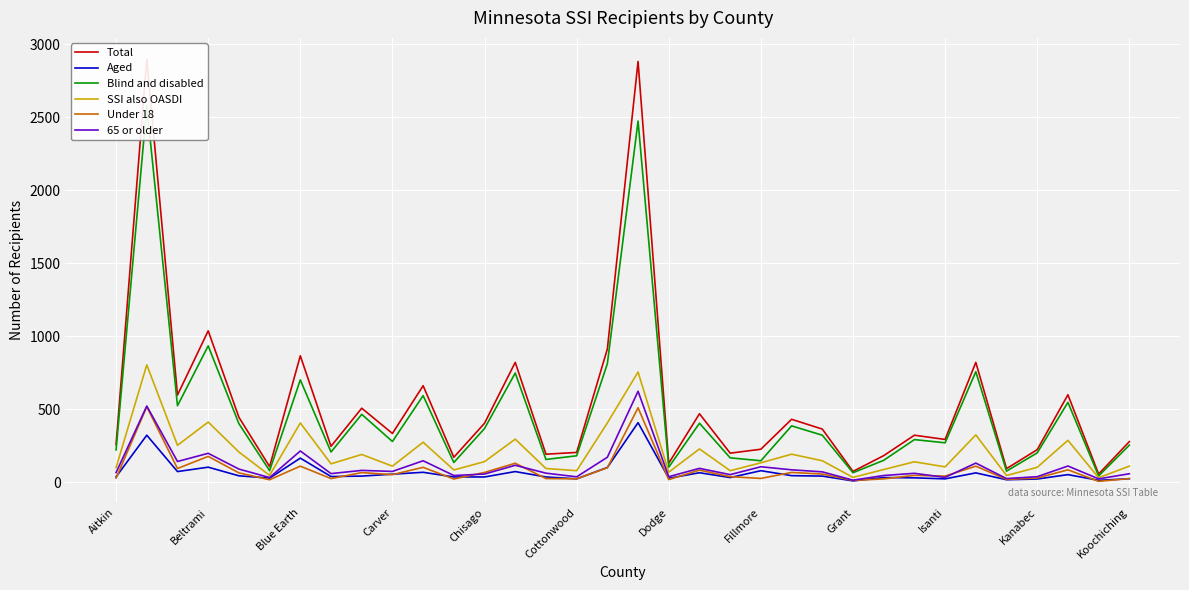

Is it true that Under 18 equals 177 at Beltrami?

True